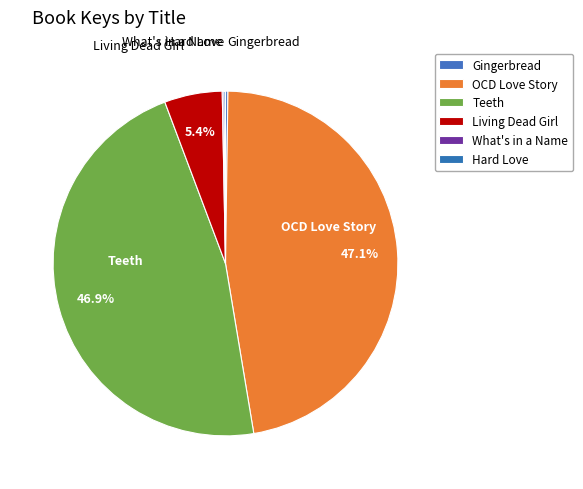

To the nearest percent, what portion does OCD Love Story represent?

47%